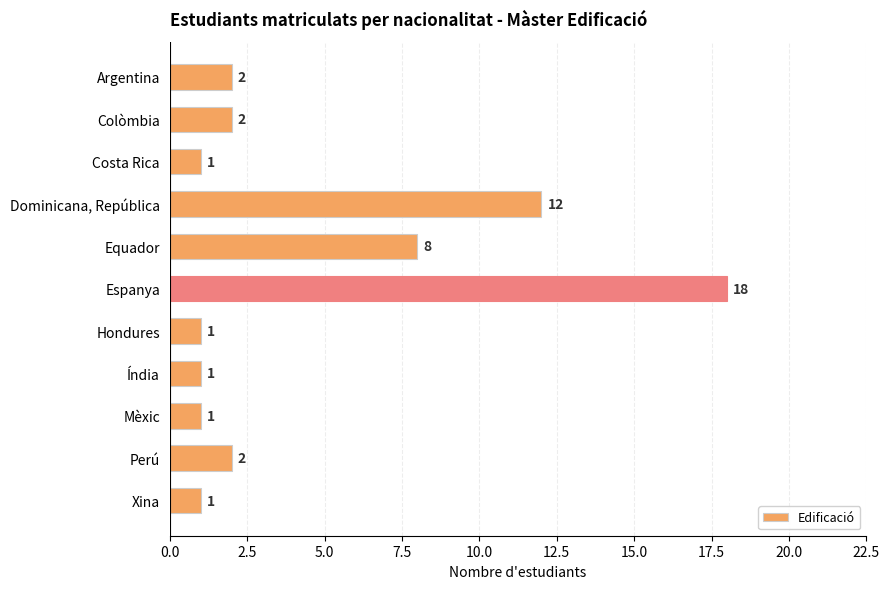

What is the change in value from Colòmbia to Espanya?

+16